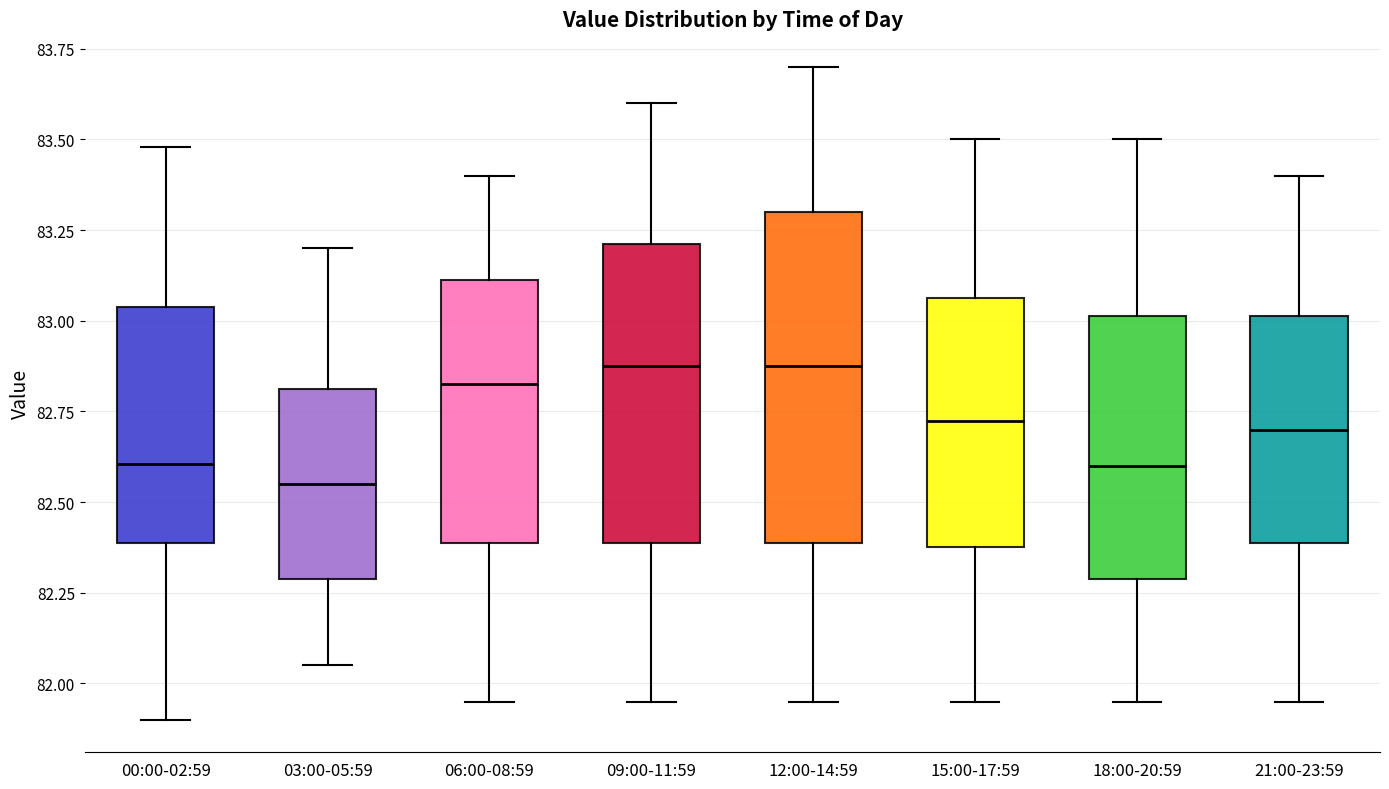

Comparing the boxes themselves (not the whiskers), which one is the tallest?

12:00-14:59